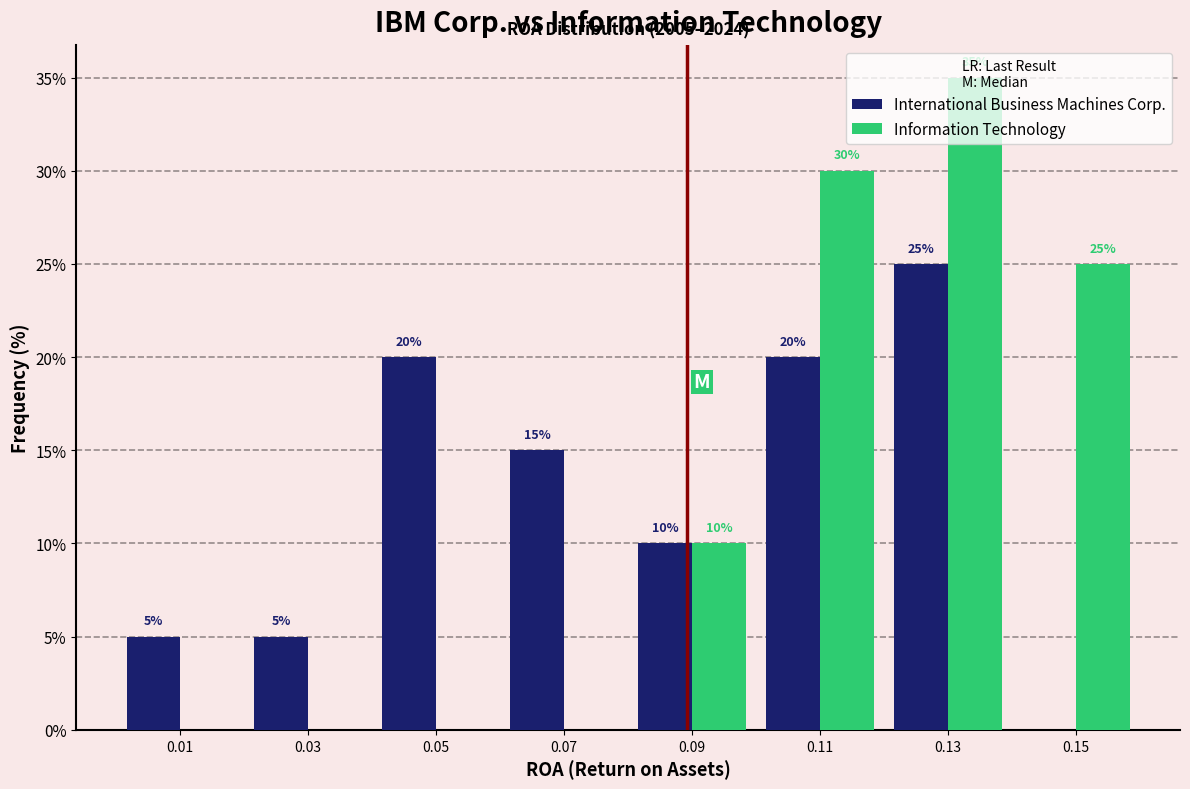

In the Information Technology series, which range on the x-axis has the tallest bar?

0.12 to 0.14